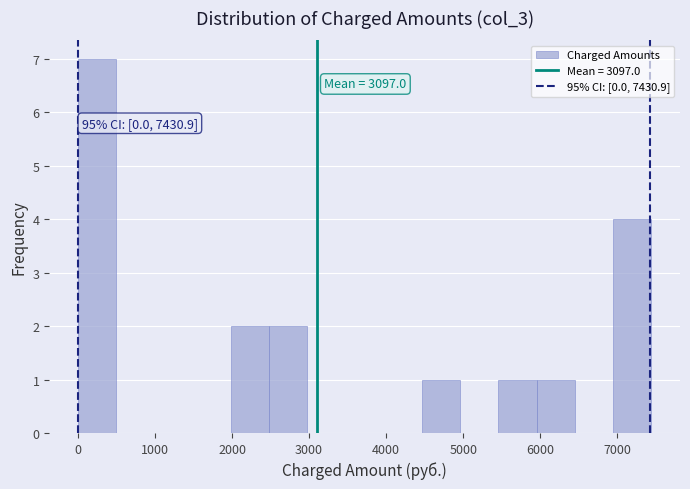

Over which range of the x-axis is the bar tallest?

0 to 500